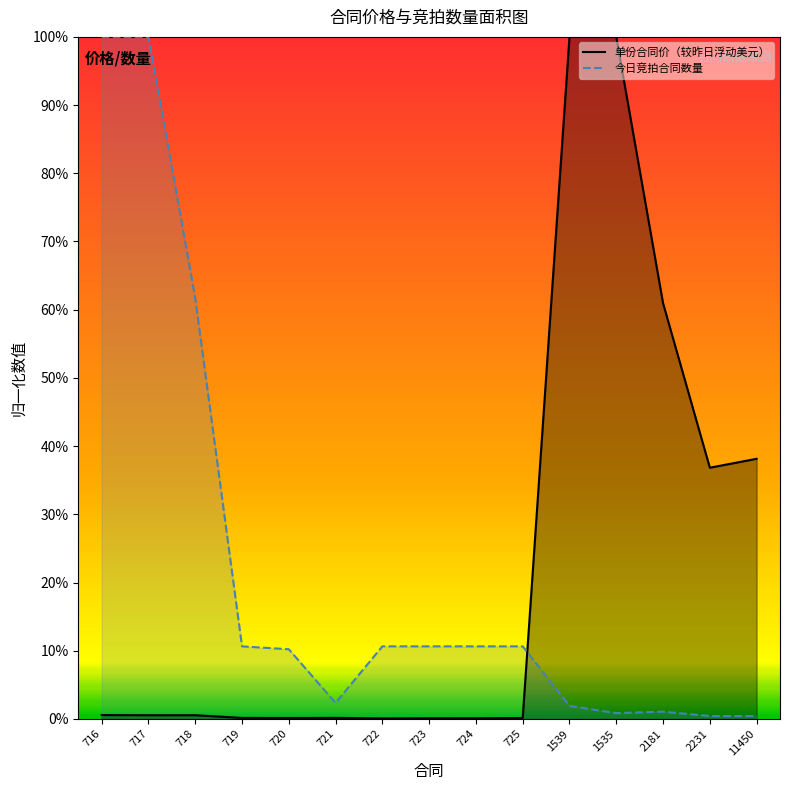

Between which two adjacent categories do 单份合同价（较昨日浮动美元） and 今日竞拍合同数量 first intersect?

725 and 1539